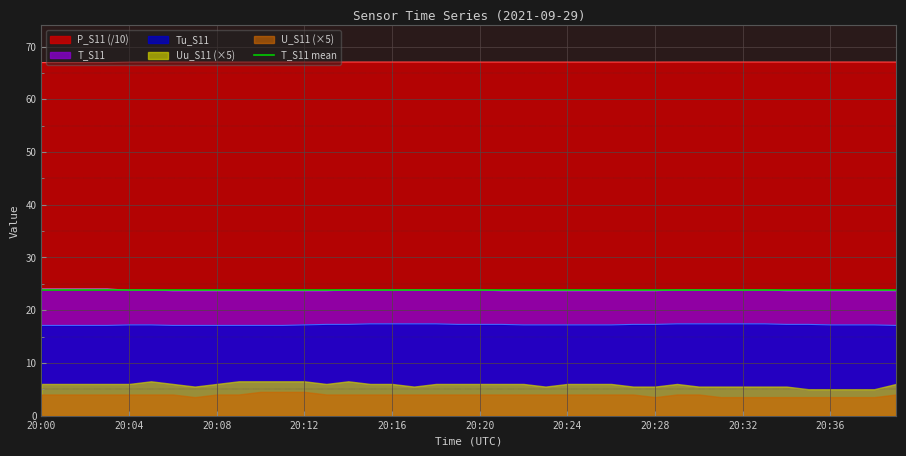

What is the sum of all T_S11 values?

950.6